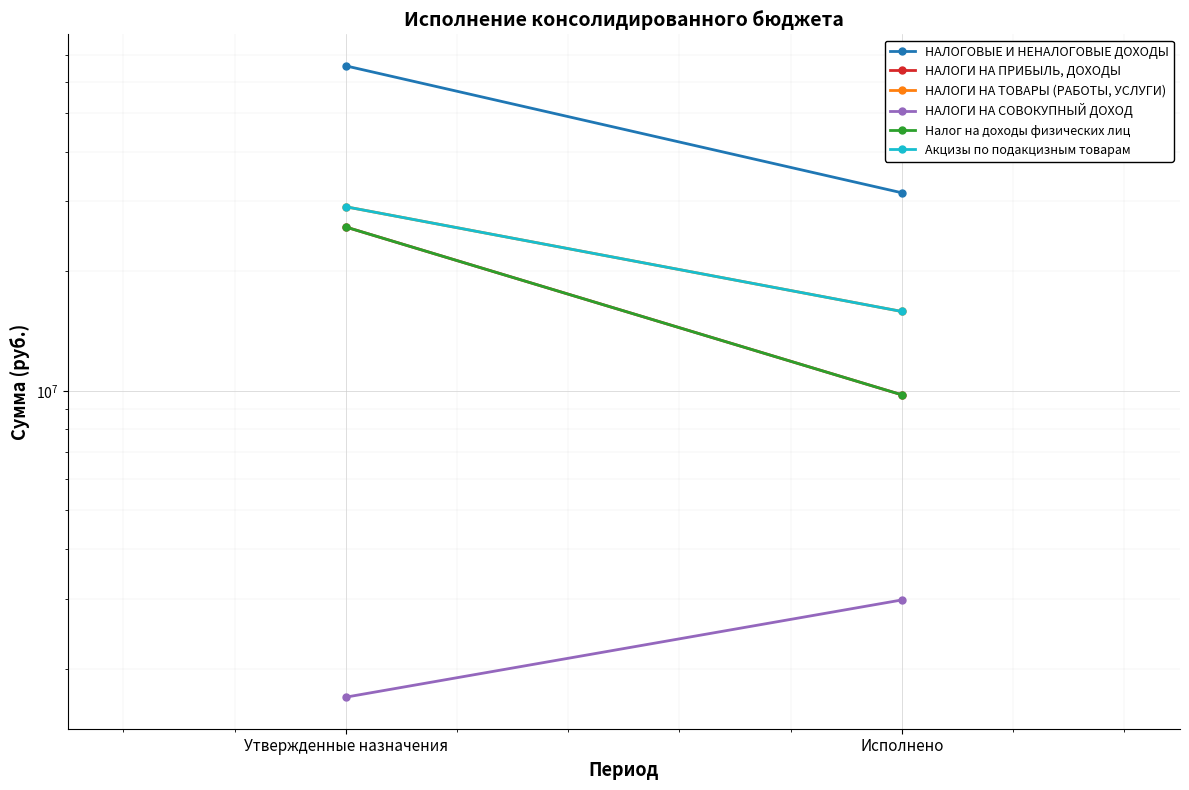

Reading right to left, what are all the values shown in this chart?

НАЛОГОВЫЕ И НЕНАЛОГОВЫЕ ДОХОДЫ: 31509048.1	65755700.0
НАЛОГИ НА ПРИБЫЛЬ, ДОХОДЫ: 9770171.3	25841000.0
НАЛОГИ НА ТОВАРЫ (РАБОТЫ, УСЛУГИ): 15837752.7	29063300.0
НАЛОГИ НА СОВОКУПНЫЙ ДОХОД: 2976645.1	1694400.0
Налог на доходы физических лиц: 9770171.3	25841000.0
Акцизы по подакцизным товарам: 15837752.7	29063300.0